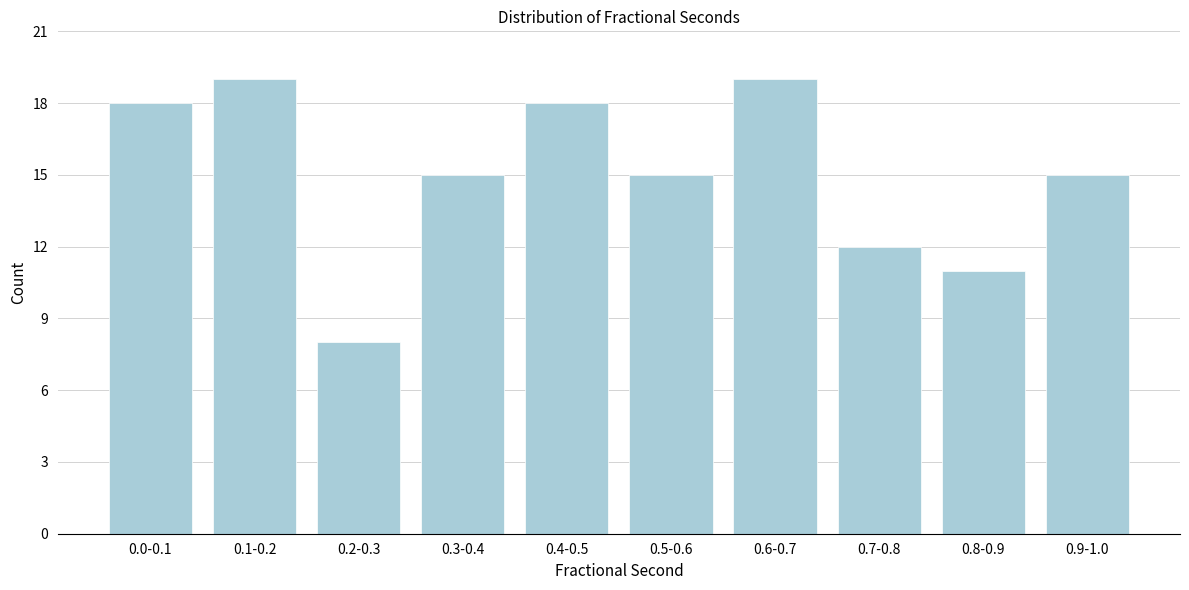

Reading left to right, transcribe all the data shown in this chart.

0.0-0.1=18	0.1-0.2=19	0.2-0.3=8	0.3-0.4=15	0.4-0.5=18	0.5-0.6=15	0.6-0.7=19	0.7-0.8=12	0.8-0.9=11	0.9-1.0=15